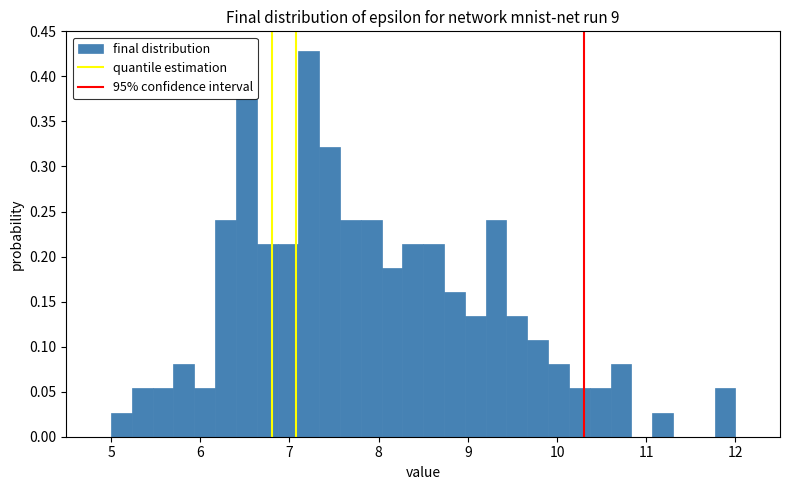

Around what value on the x-axis is the tallest bar? Give the approximate position of its centre, as read against the axis.

7.2